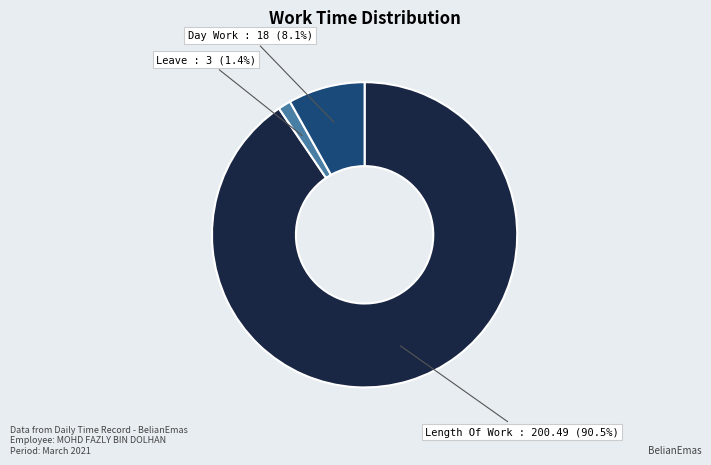

How many segments does this pie chart have?

3